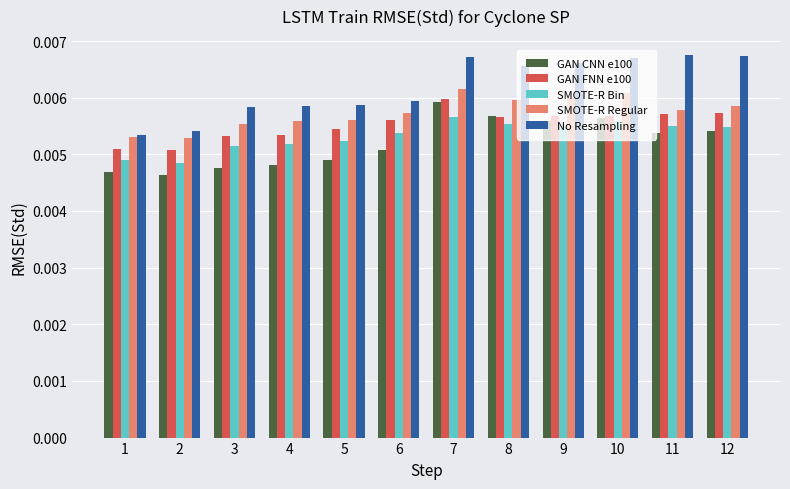

Is the value of SMOTE-R Bin at 11 greater than the value of GAN FNN e100 at 12?

No